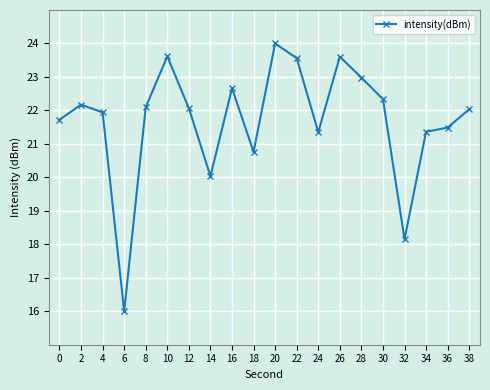

Between 34 and 10, which is larger?

10